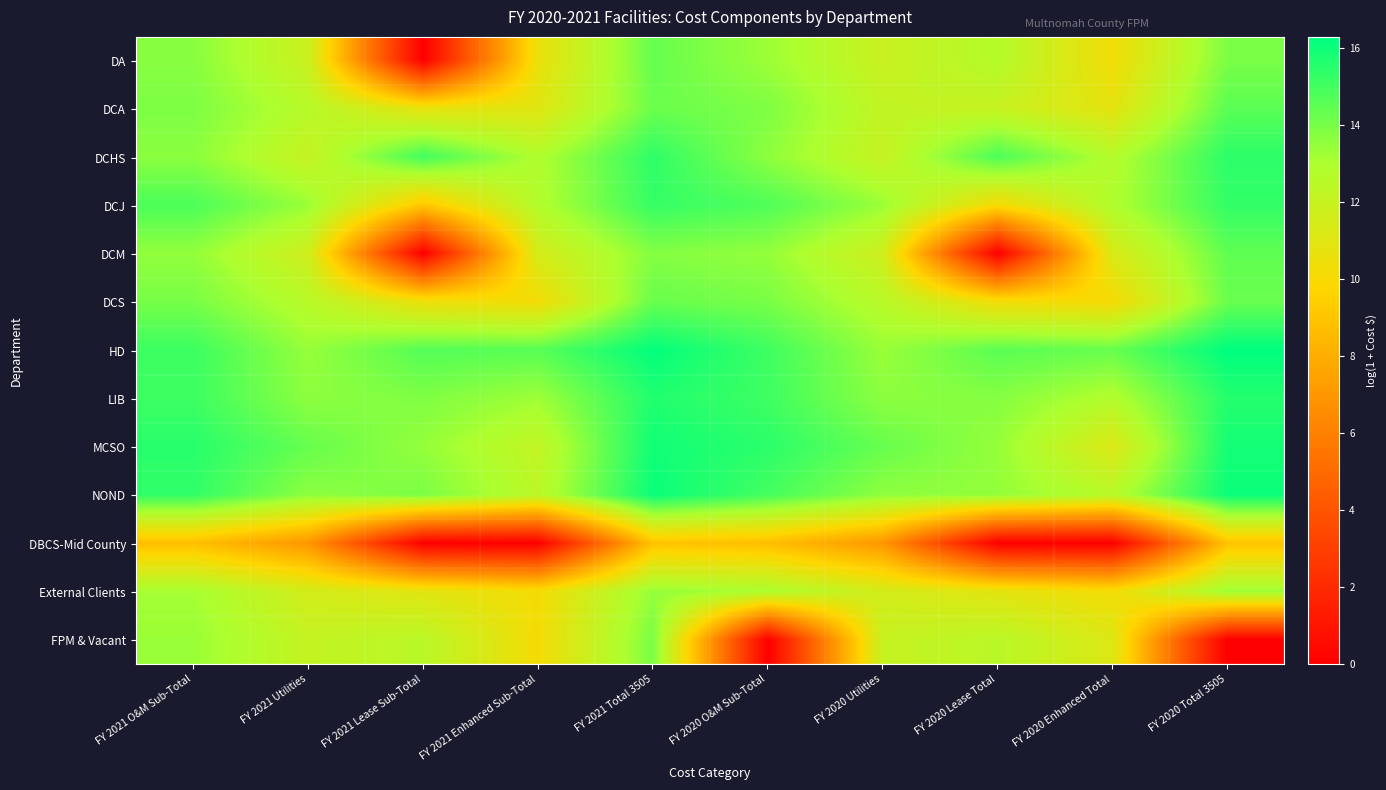

Which label corresponds to the largest value in the chart?

FY 2020 Total 3505